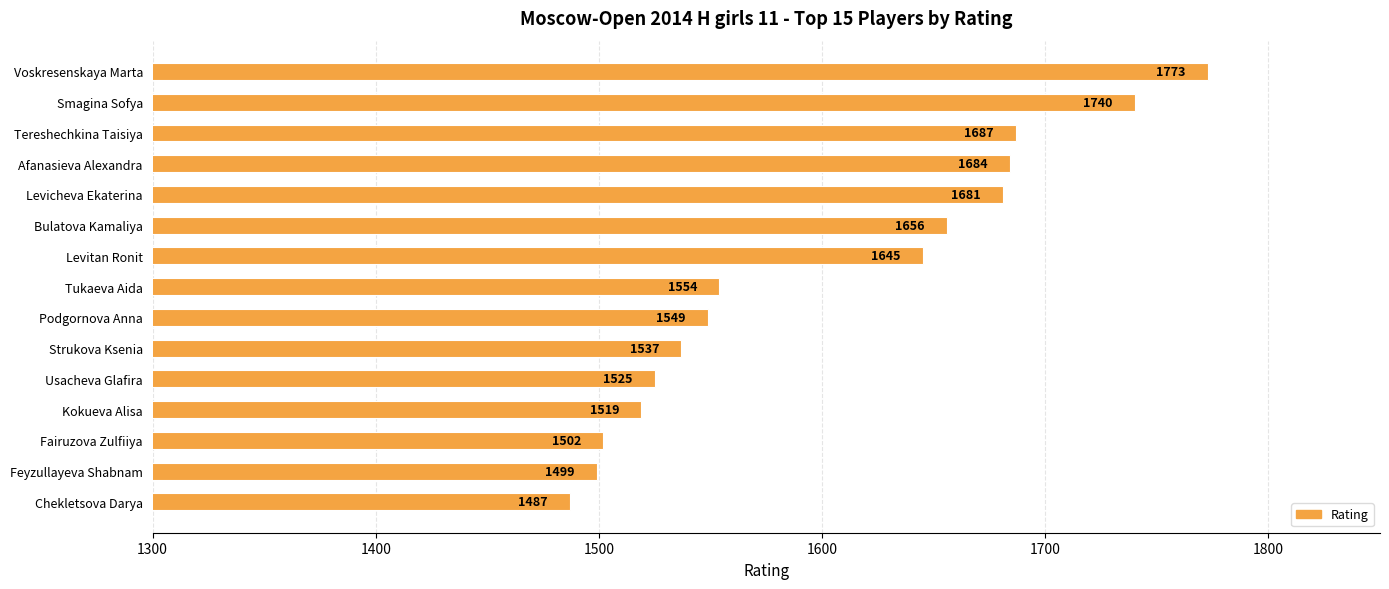

Reading bottom to top, extract all data points from this chart.

Chekletsova Darya=1487	Feyzullayeva Shabnam=1499	Fairuzova Zulfiiya=1502	Kokueva Alisa=1519	Usacheva Glafira=1525	Strukova Ksenia=1537	Podgornova Anna=1549	Tukaeva Aida=1554	Levitan Ronit=1645	Bulatova Kamaliya=1656	Levicheva Ekaterina=1681	Afanasieva Alexandra=1684	Tereshechkina Taisiya=1687	Smagina Sofya=1740	Voskresenskaya Marta=1773